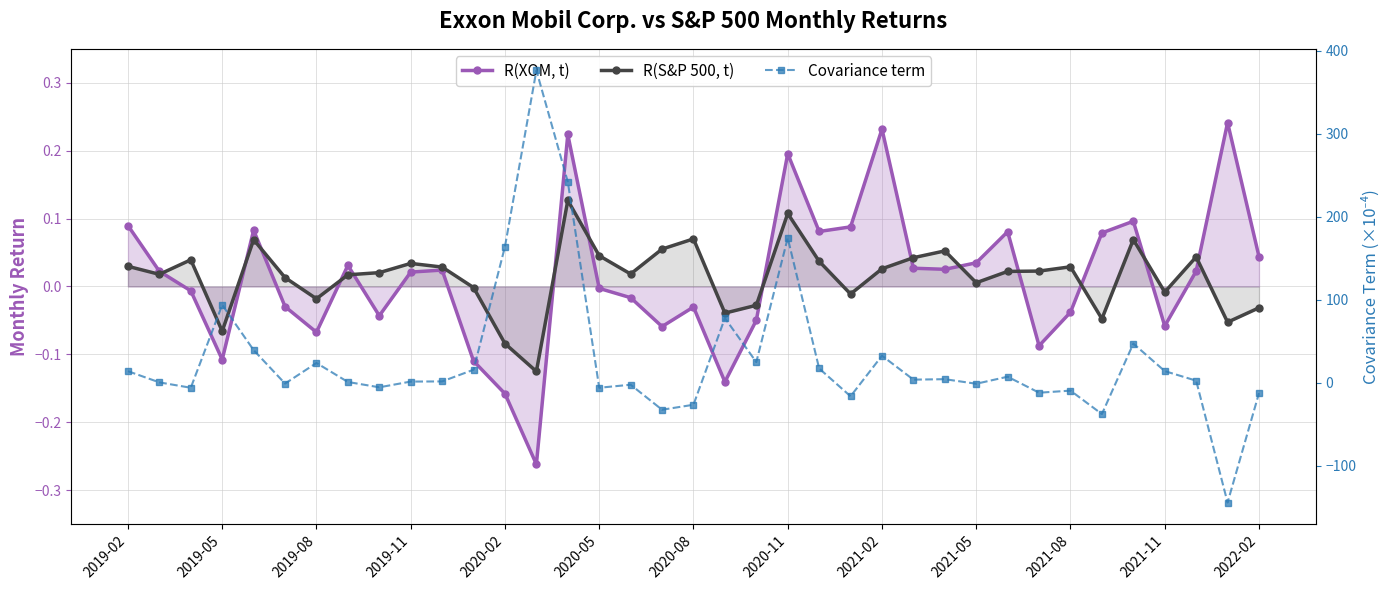

How many series are shown in this chart?

3